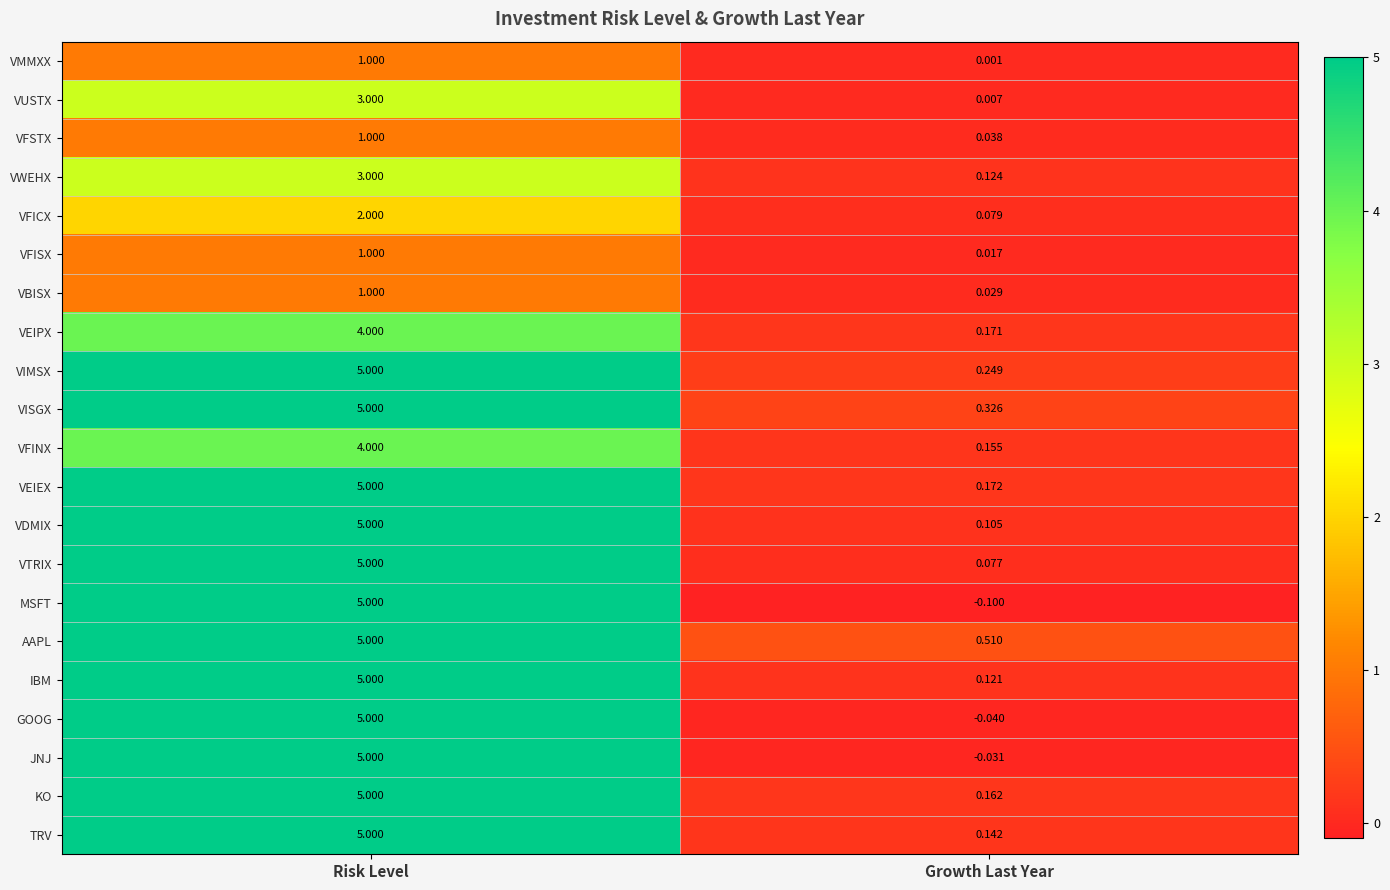

At how many categories does at least one series exceed 0?

2